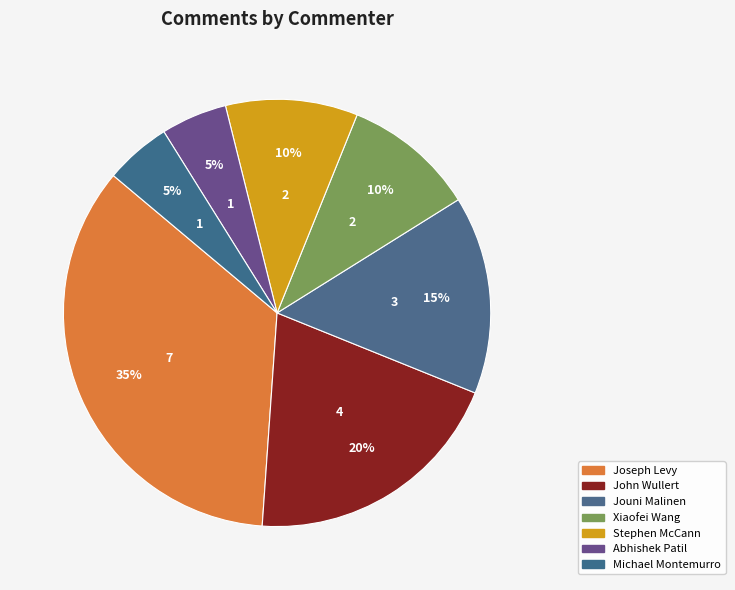

Is it true that Joseph Levy is 25% of the pie?

False